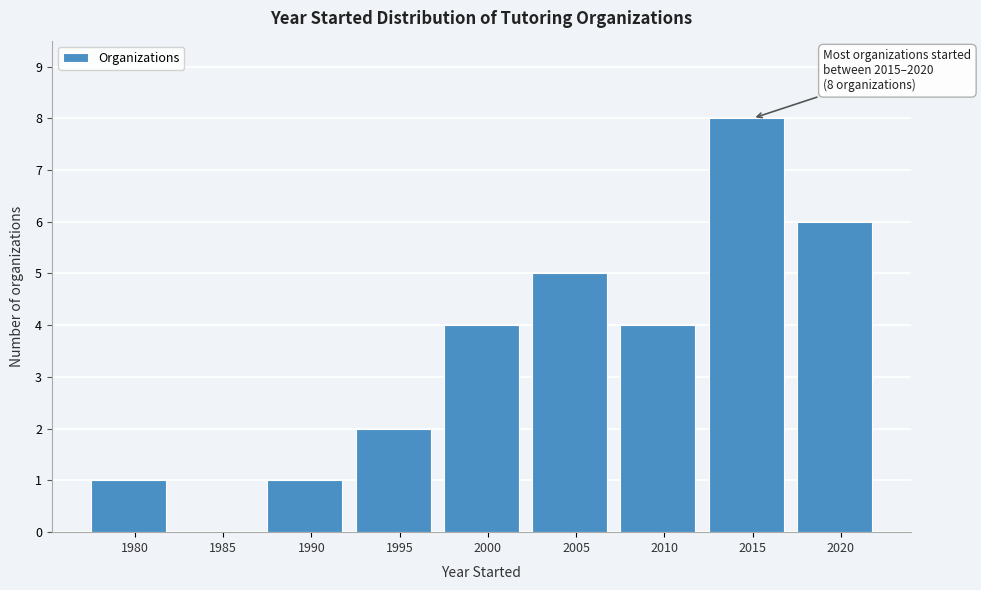

Reading right to left, what are all the values shown in this chart?

2020=6	2015=8	2010=4	2005=5	2000=4	1995=2	1990=1	1985=0	1980=1